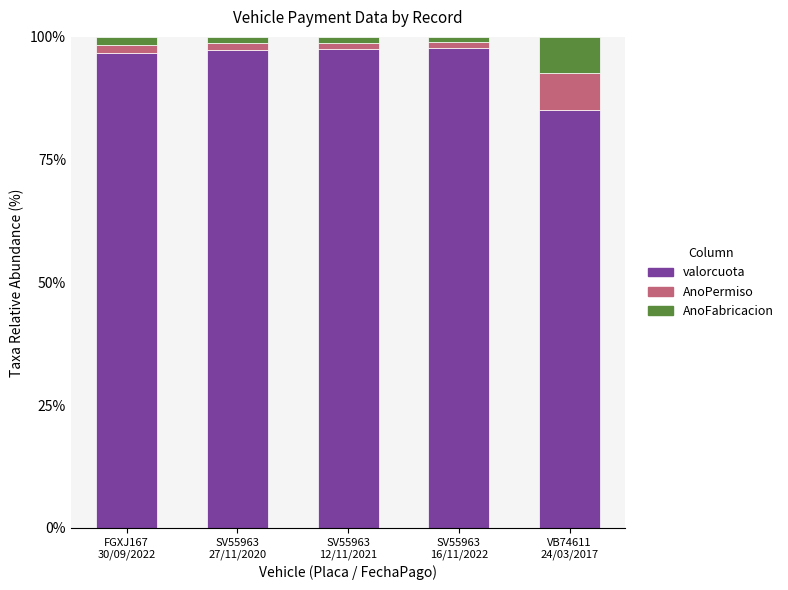

What is the sum of all valorcuota values?

474.5